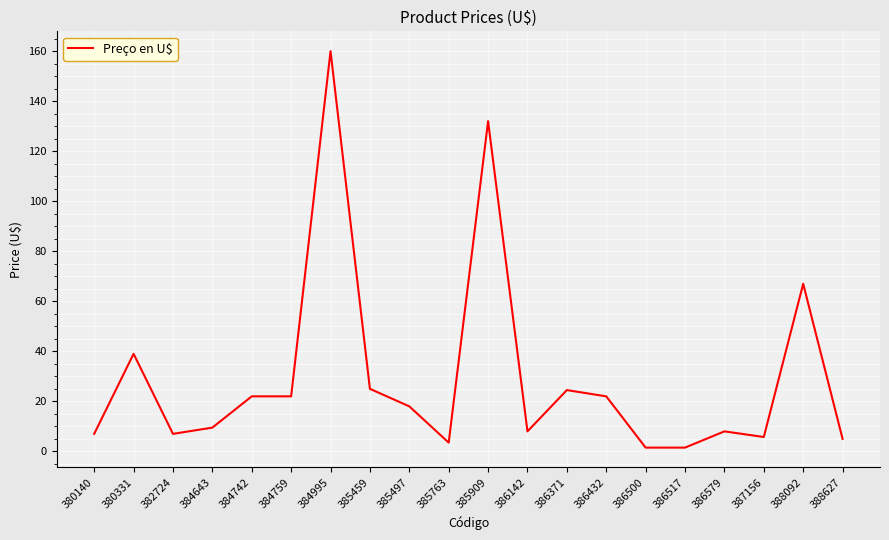

What is the difference between the maximum and minimum values?

158.5